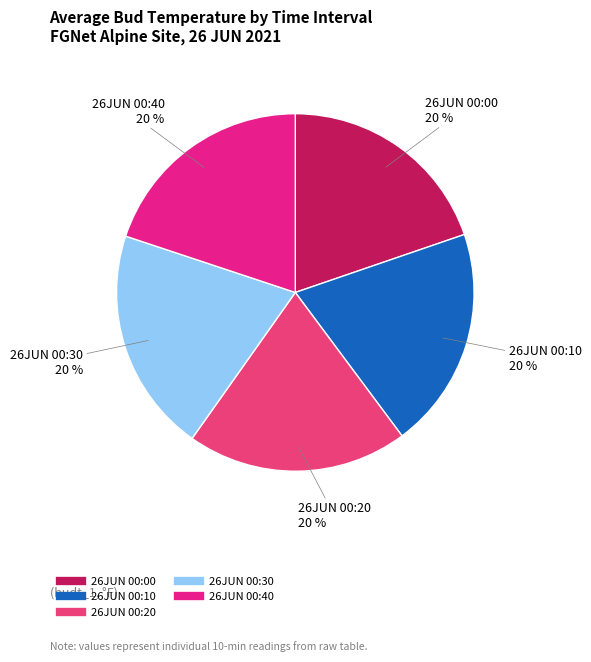

Does any single category account for the majority?

No